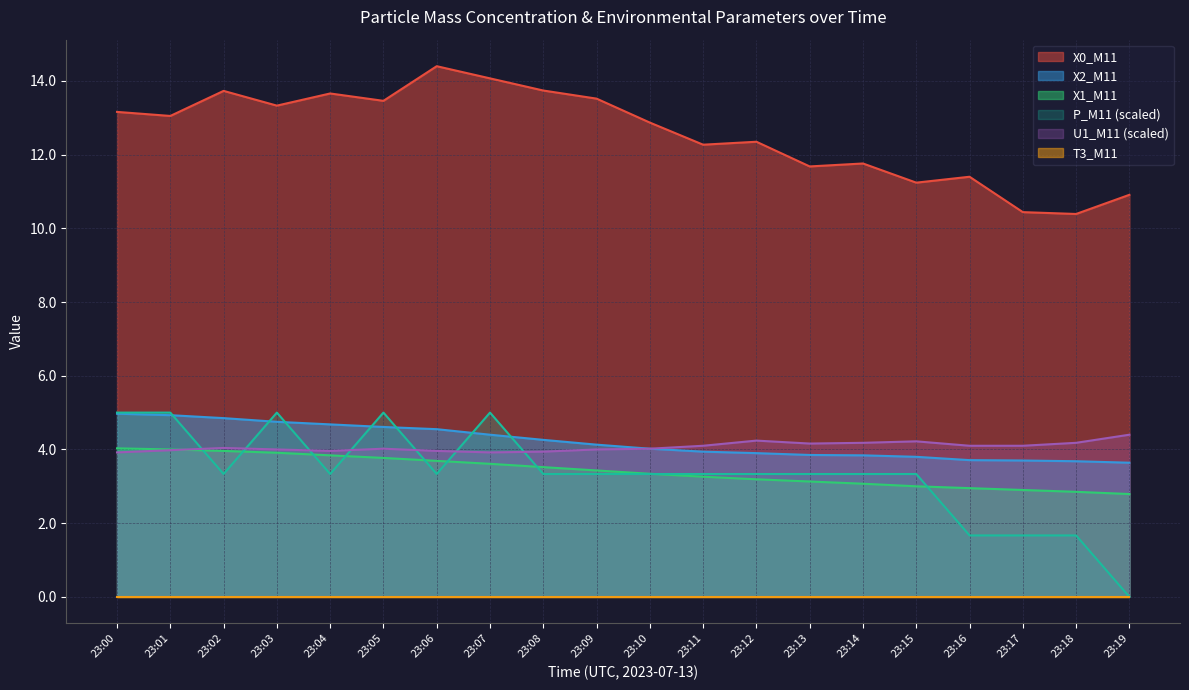

True or false: P_M11 and X1_M11 intersect in this chart.

True